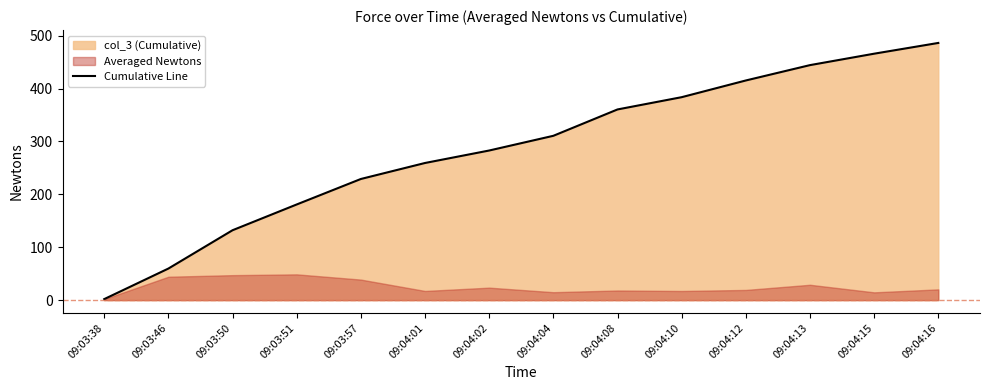

Approximately how many times larger is the value at 09:03:51 compared to 09:04:16?

0.4